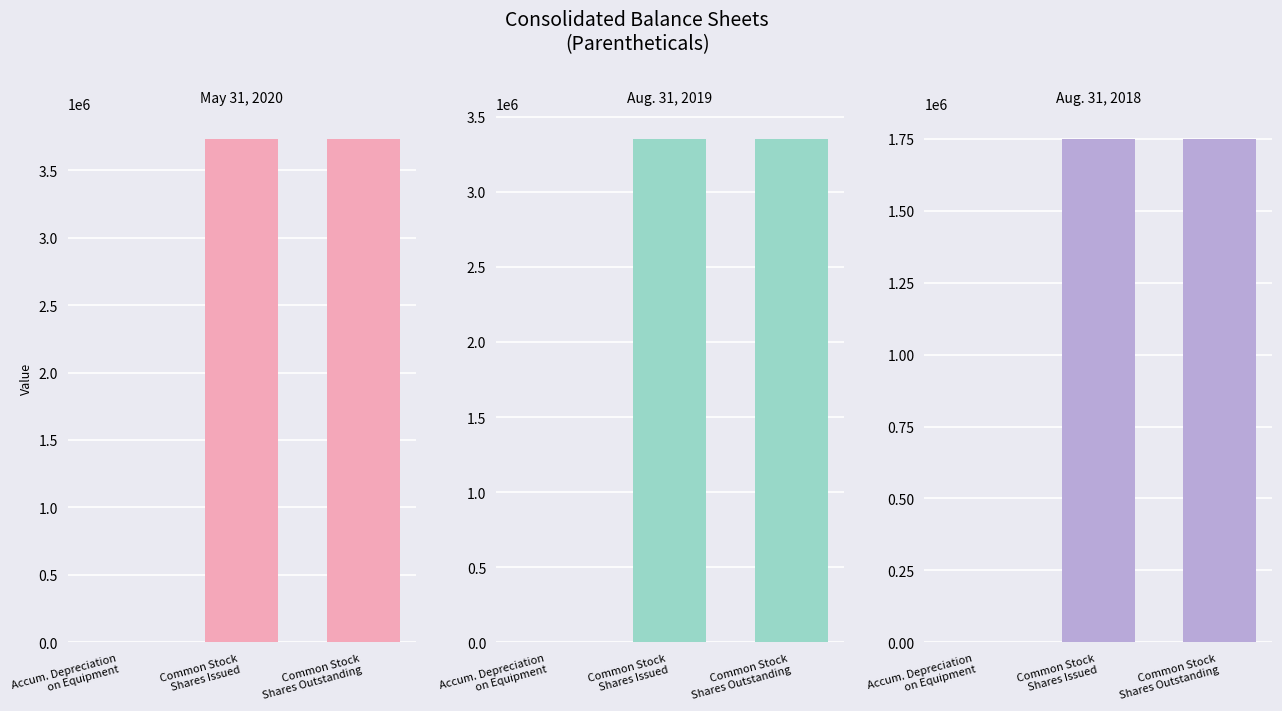

Reading left to right, what are all the values shown in this chart?

May 31, 2020: 1144	3733604	3733604
Aug. 31, 2019: 792	3353616	3353616
Aug. 31, 2018: 282	1750268	1750268